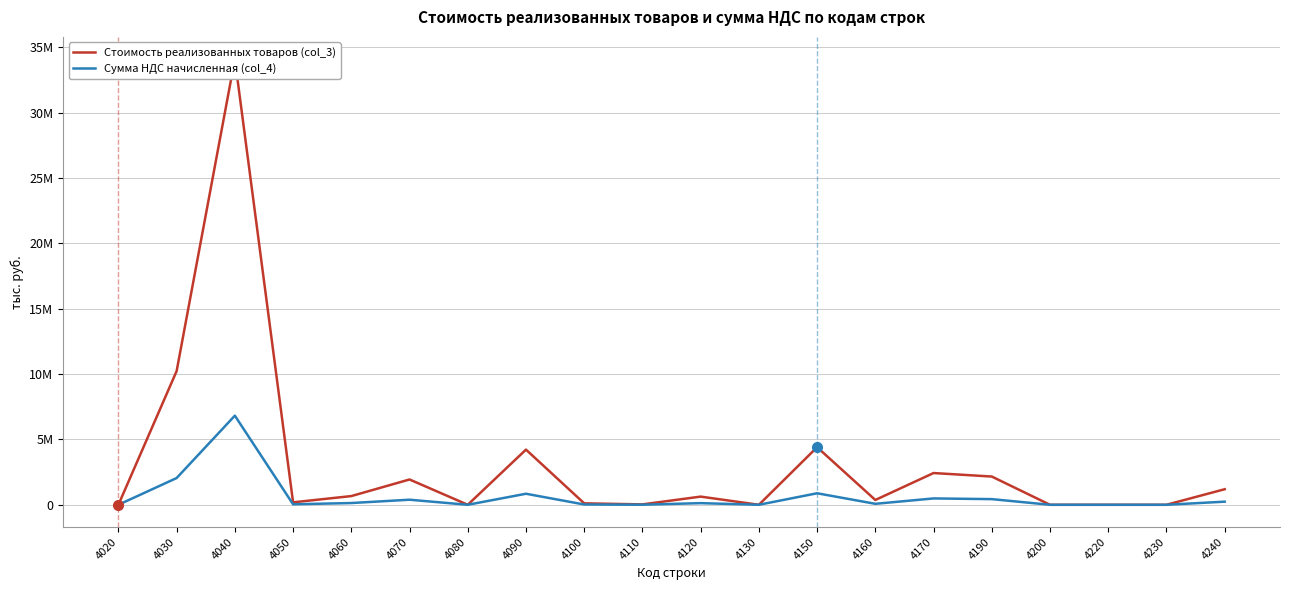

Which has a higher value, 4110 or 4060?

4060